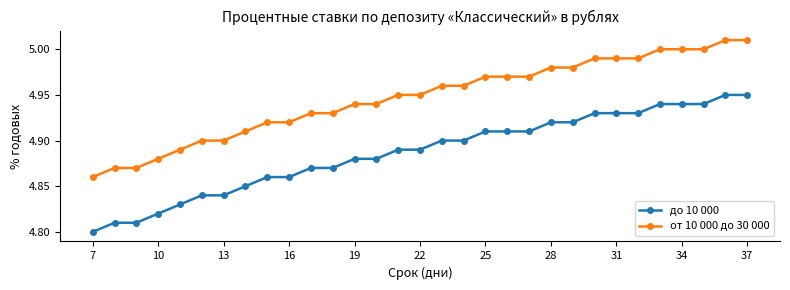

Is this an area chart (filled region under the line)?

No